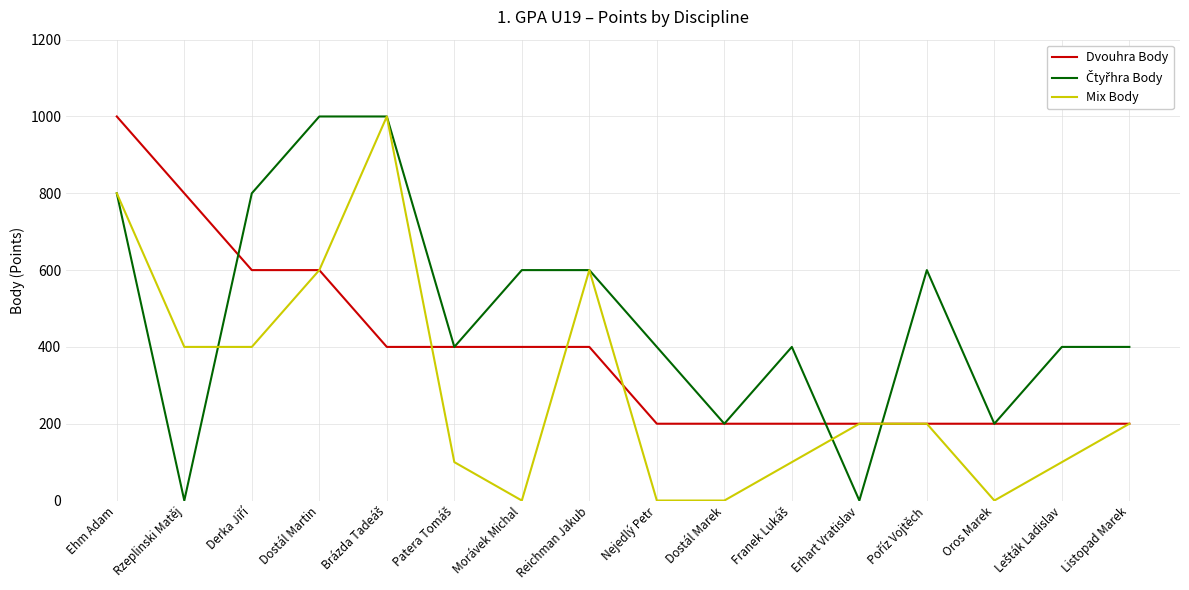

Count the Mix Body values in the range 100 to 600.

10